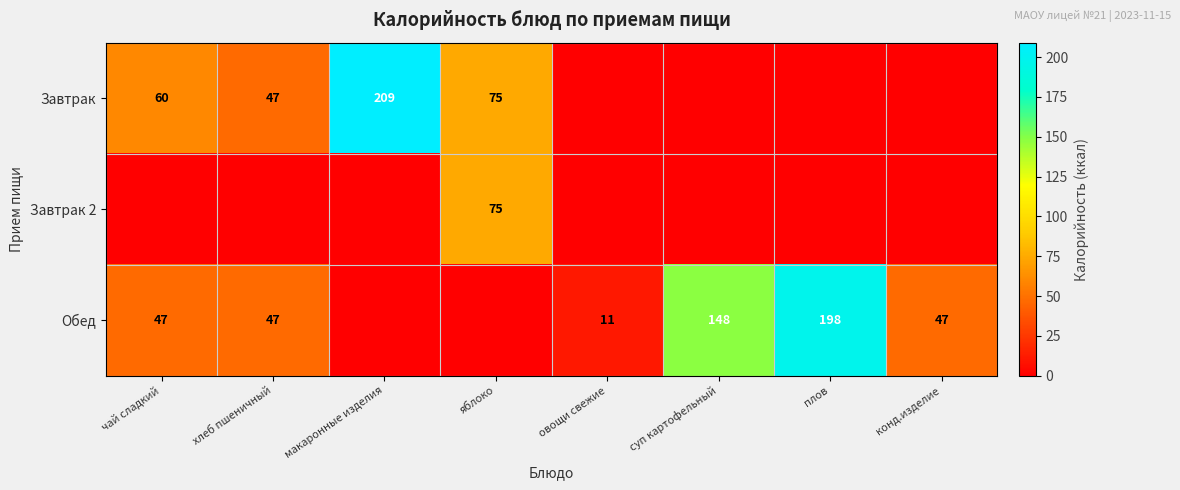

What is the difference between the Обед values at суп картофельный and овощи свежие?

137